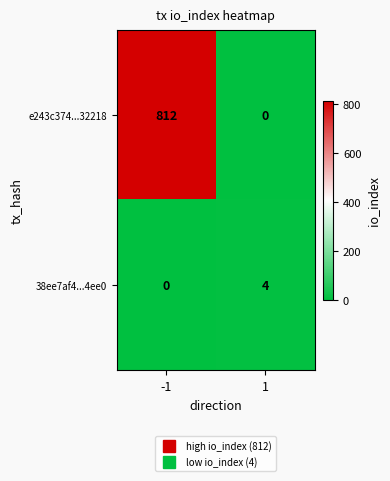

At how many categories does at least one series exceed 572?

1